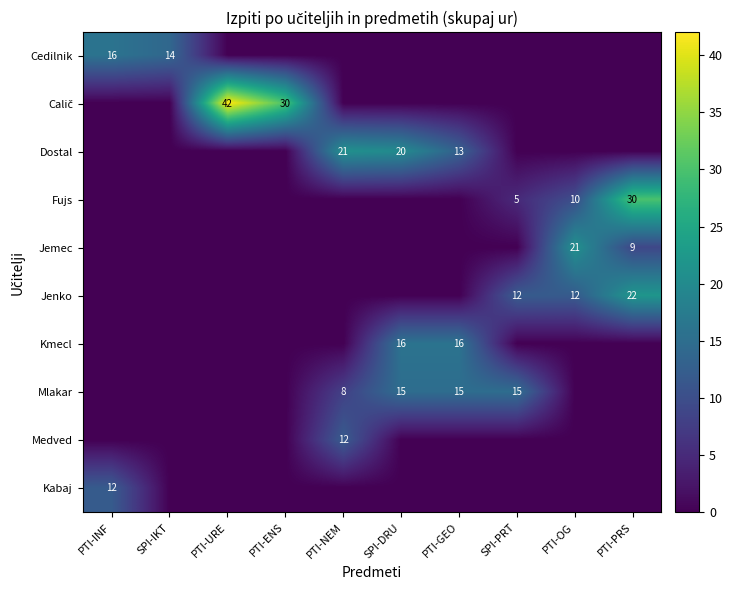

What is the difference between the Fujs values at SPI-PRT and PTI-OG?

5